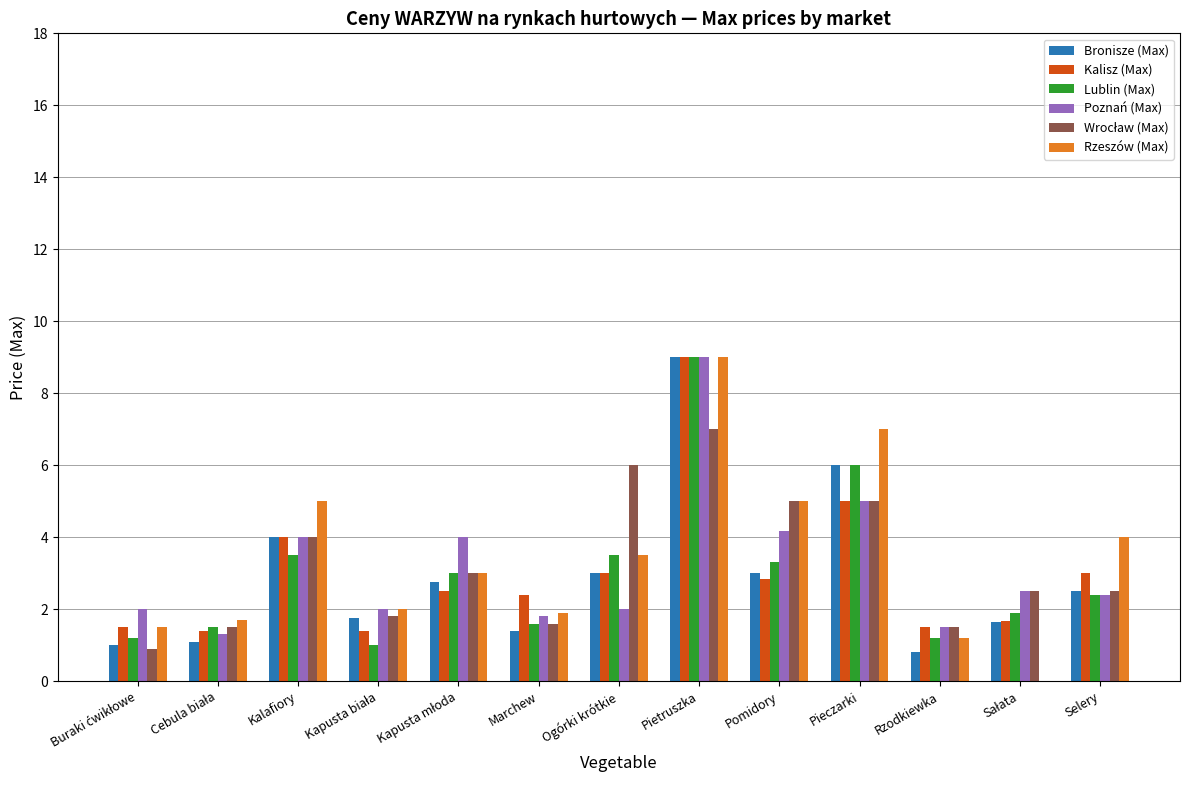

Is it true that Kalisz (Max) equals 4.0 at Kalafiory?

True